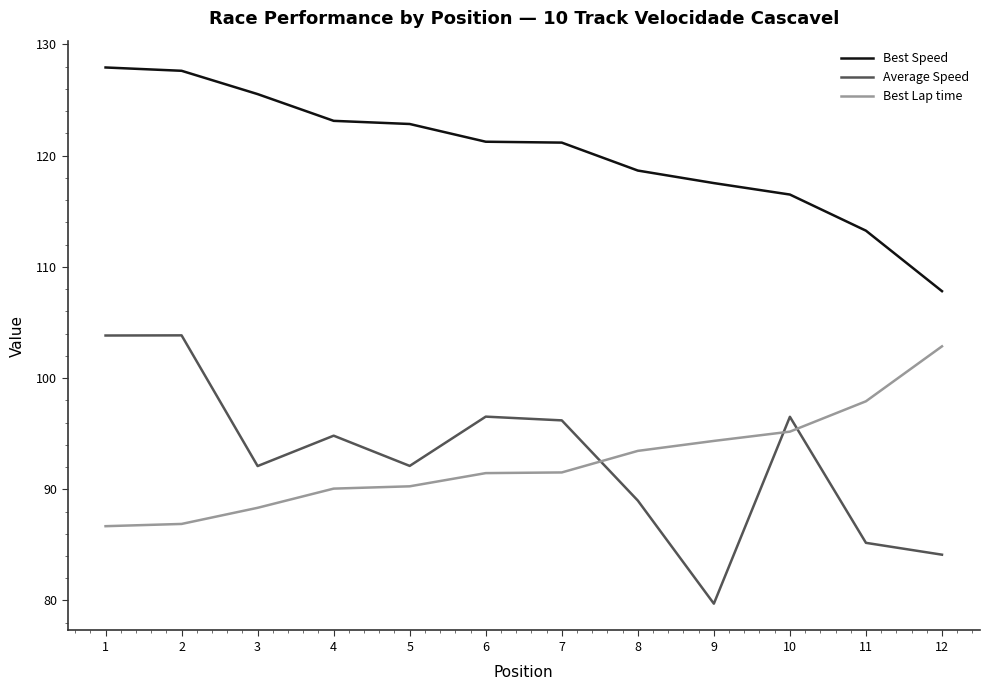

What is the difference between the second highest and second lowest values in the Best Speed series?

14.4